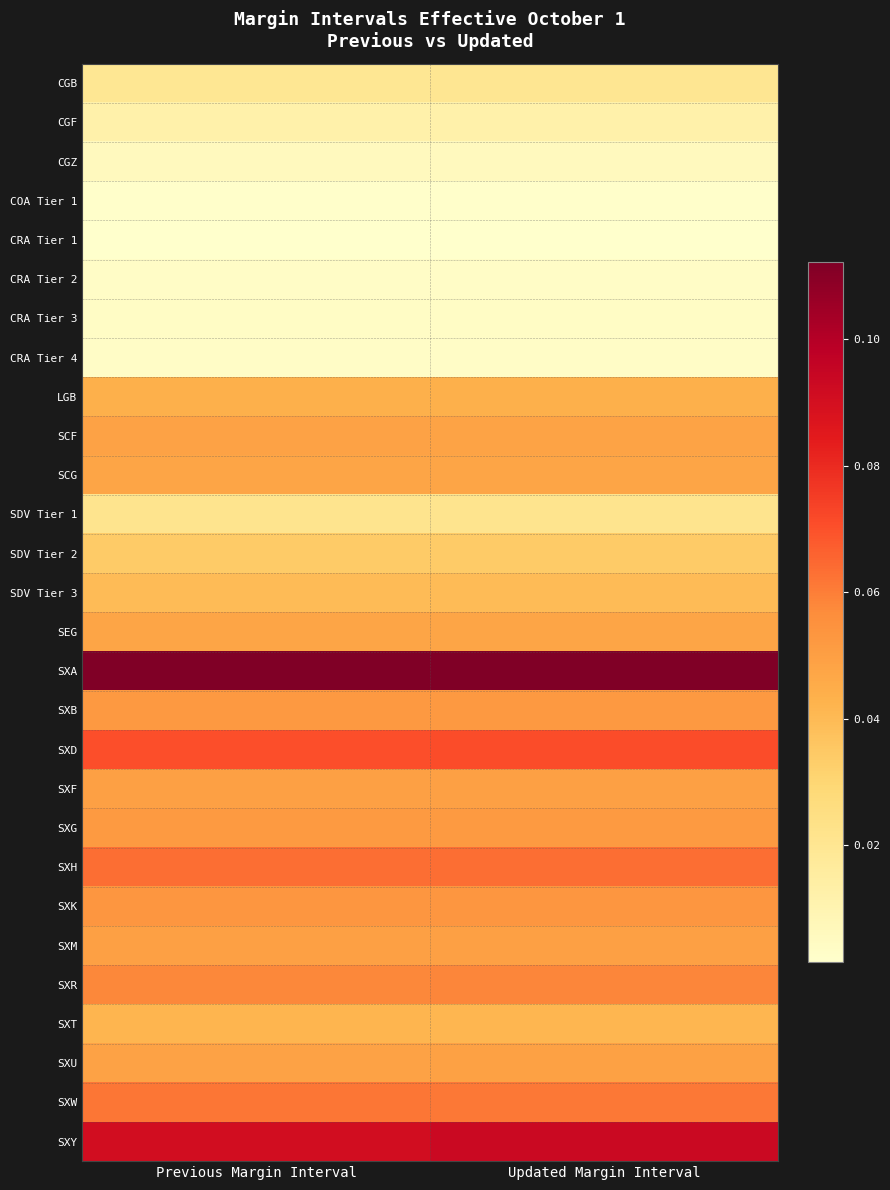

Reading left to right, list all the values displayed in this chart.

CGB: Previous Margin Interval=0.0	Updated Margin Interval=0.0
CGF: Previous Margin Interval=0.0	Updated Margin Interval=0.0
CGZ: Previous Margin Interval=0.0	Updated Margin Interval=0.0
COA Tier 1: Previous Margin Interval=0.0	Updated Margin Interval=0.0
CRA Tier 1: Previous Margin Interval=0.0	Updated Margin Interval=0.0
CRA Tier 2: Previous Margin Interval=0.0	Updated Margin Interval=0.0
CRA Tier 3: Previous Margin Interval=0.0	Updated Margin Interval=0.0
CRA Tier 4: Previous Margin Interval=0.0	Updated Margin Interval=0.0
LGB: Previous Margin Interval=0.0	Updated Margin Interval=0.0
SCF: Previous Margin Interval=0.0	Updated Margin Interval=0.0
SCG: Previous Margin Interval=0.0	Updated Margin Interval=0.0
SDV Tier 1: Previous Margin Interval=0.0	Updated Margin Interval=0.0
SDV Tier 2: Previous Margin Interval=0.0	Updated Margin Interval=0.0
SDV Tier 3: Previous Margin Interval=0.0	Updated Margin Interval=0.0
SEG: Previous Margin Interval=0.0	Updated Margin Interval=0.0
SXA: Previous Margin Interval=0.1	Updated Margin Interval=0.1
SXB: Previous Margin Interval=0.1	Updated Margin Interval=0.1
SXD: Previous Margin Interval=0.1	Updated Margin Interval=0.1
SXF: Previous Margin Interval=0.0	Updated Margin Interval=0.0
SXG: Previous Margin Interval=0.1	Updated Margin Interval=0.1
SXH: Previous Margin Interval=0.1	Updated Margin Interval=0.1
SXK: Previous Margin Interval=0.1	Updated Margin Interval=0.1
SXM: Previous Margin Interval=0.0	Updated Margin Interval=0.0
SXR: Previous Margin Interval=0.1	Updated Margin Interval=0.1
SXT: Previous Margin Interval=0.0	Updated Margin Interval=0.0
SXU: Previous Margin Interval=0.0	Updated Margin Interval=0.0
SXW: Previous Margin Interval=0.1	Updated Margin Interval=0.1
SXY: Previous Margin Interval=0.1	Updated Margin Interval=0.1